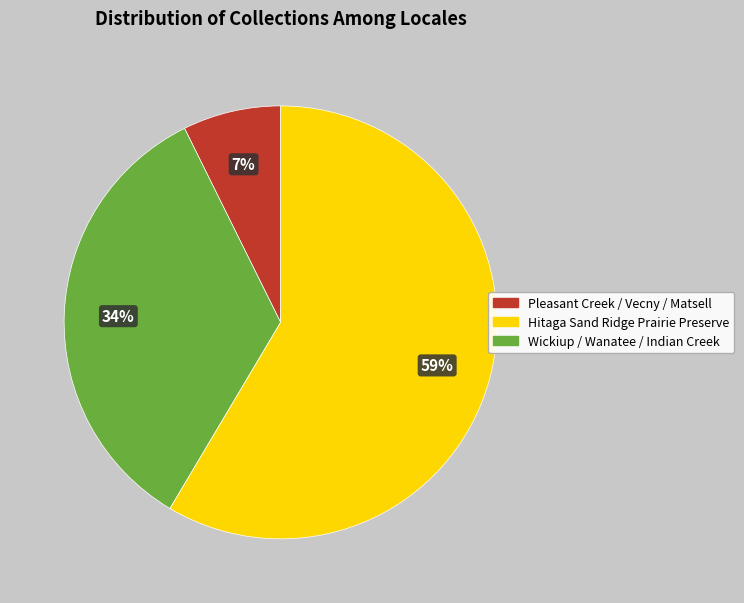

Is there any slice that represents more than half of the pie?

Yes